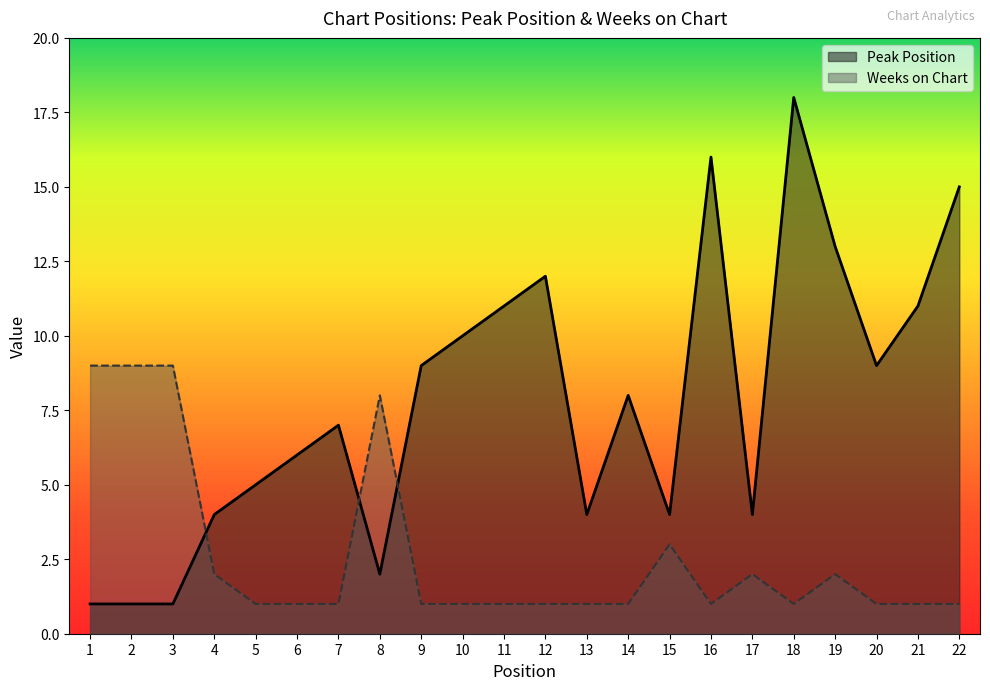

Reading right to left, what are all the values shown in this chart?

Peak Position: 22=15	21=11	20=9	19=13	18=18	17=4	16=16	15=4	14=8	13=4	12=12	11=11	10=10	9=9	8=2	7=7	6=6	5=5	4=4	3=1	2=1	1=1
Weeks on Chart: 22=1	21=1	20=1	19=2	18=1	17=2	16=1	15=3	14=1	13=1	12=1	11=1	10=1	9=1	8=8	7=1	6=1	5=1	4=2	3=9	2=9	1=9